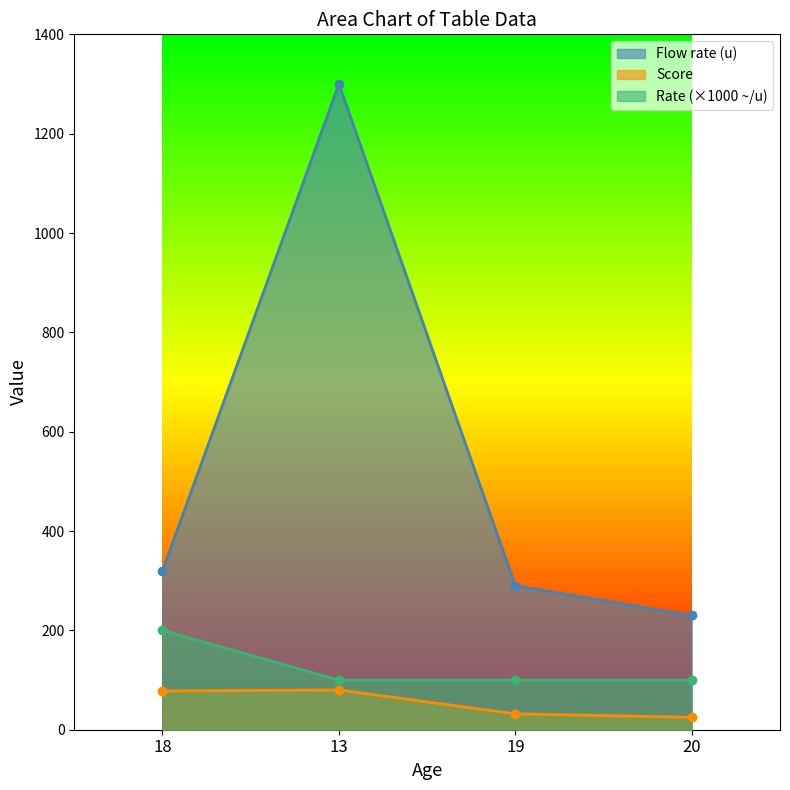

Which series has the widest spread of values?

Flow rate (u)